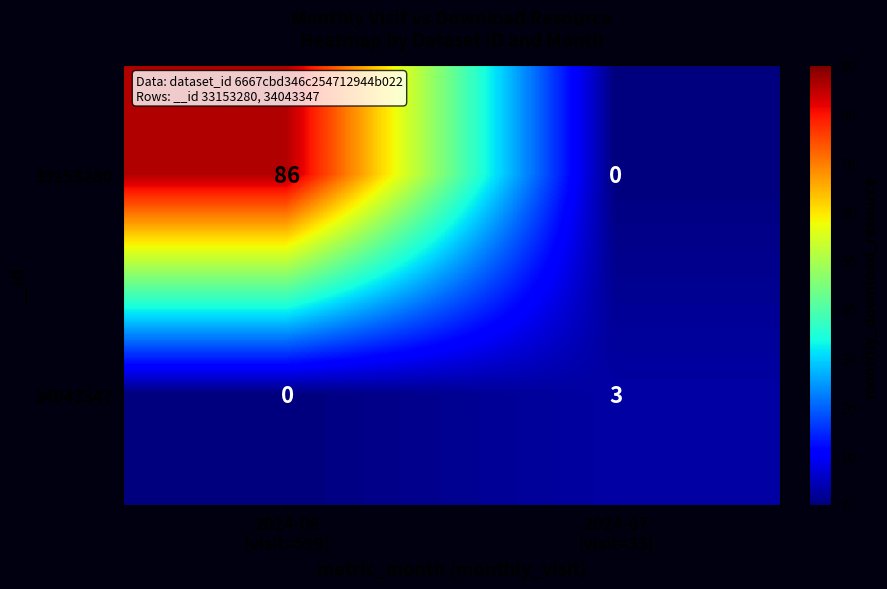

What is the difference between the highest and lowest values at 2024-06
(visit=599)?

86